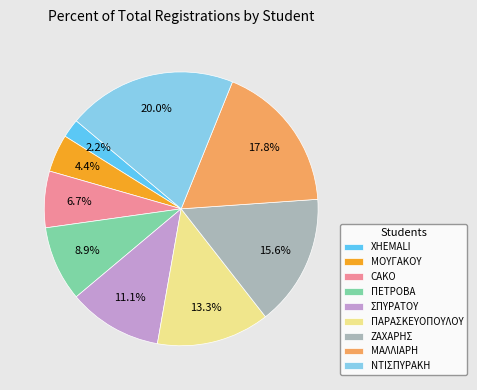

What is the smallest slice in the pie chart?

XHEMALI